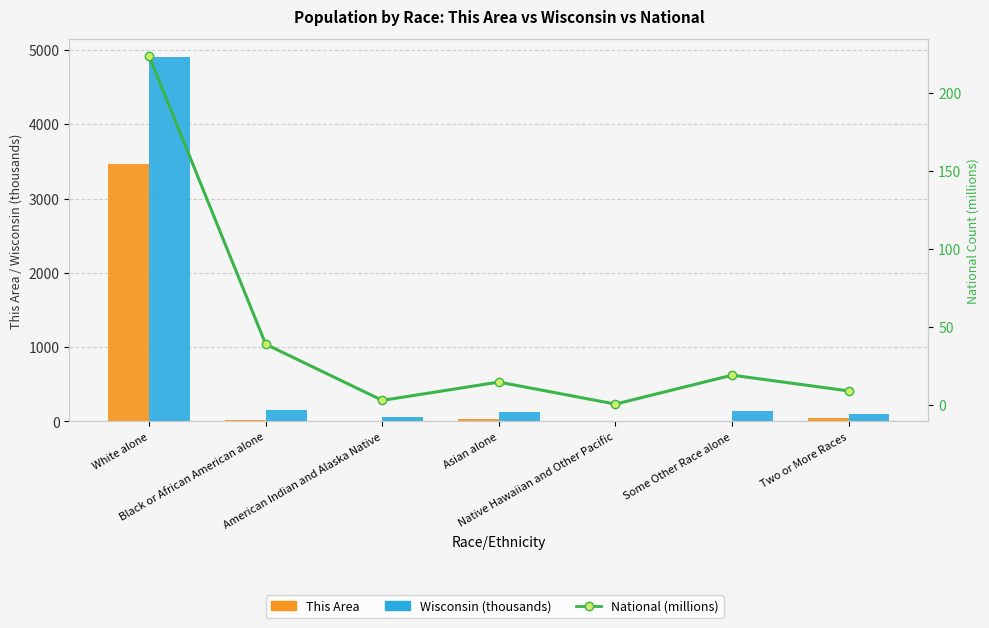

Which series has the largest range (max minus min)?

Wisconsin (thousands)